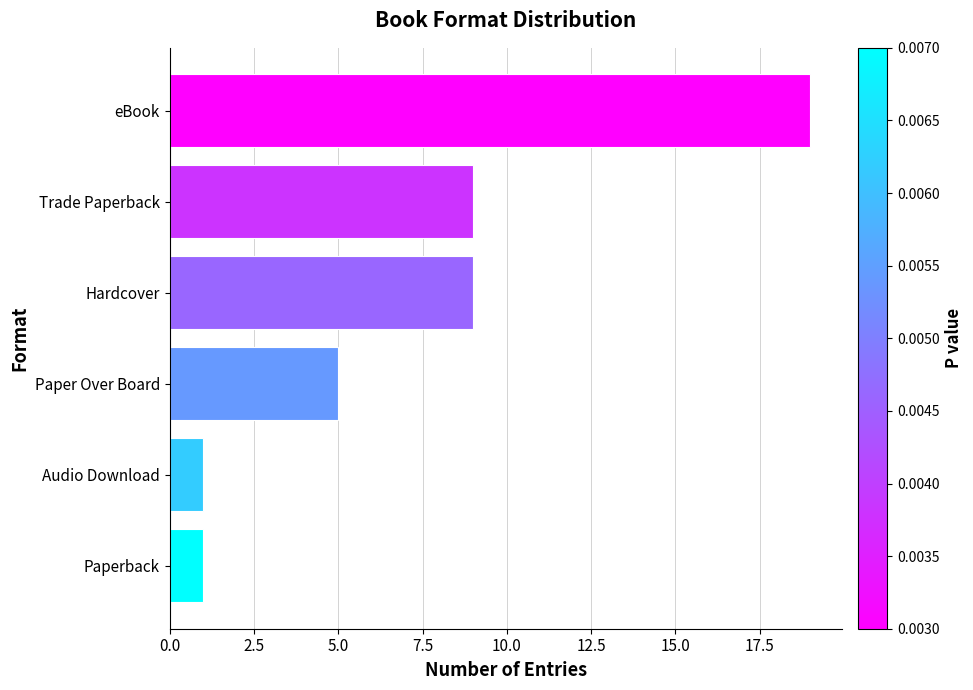

Is it true that the value at Hardcover is 9?

True